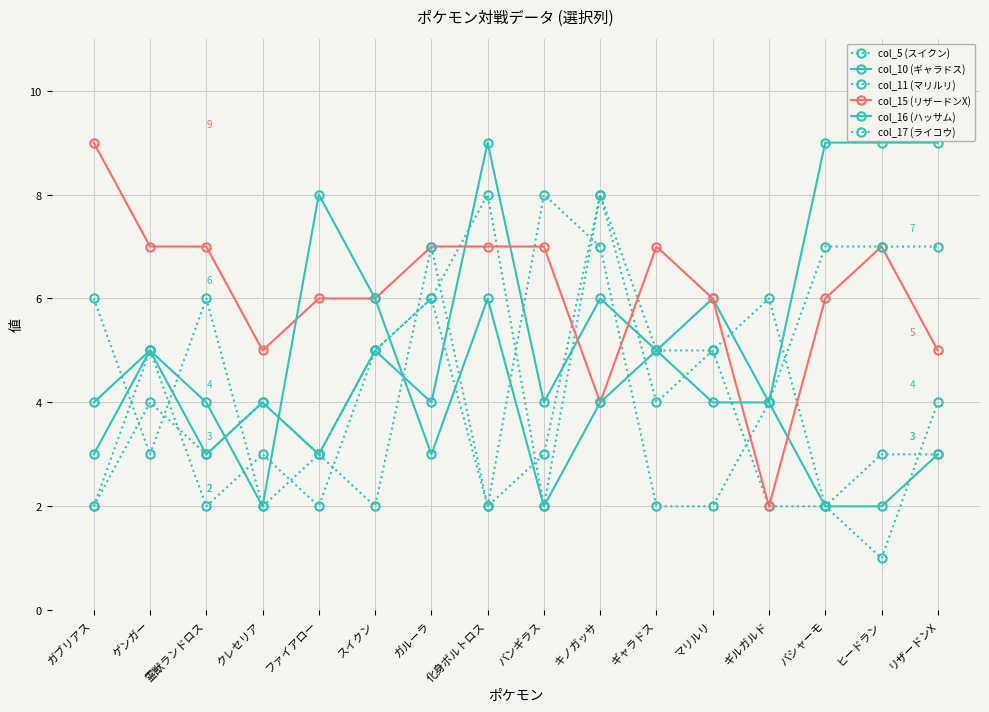

What is the value of the col_5 (スイクン) point at the 1st from the left?

2